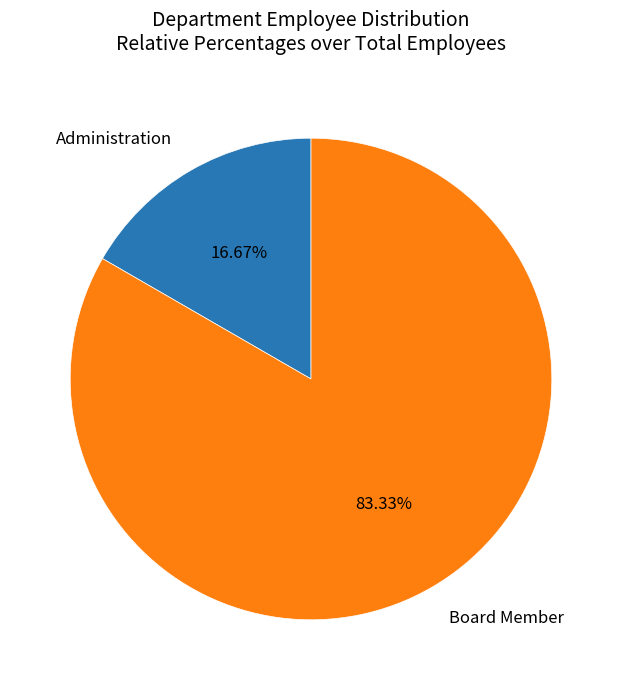

Is it true that Administration is 17% of the pie?

True